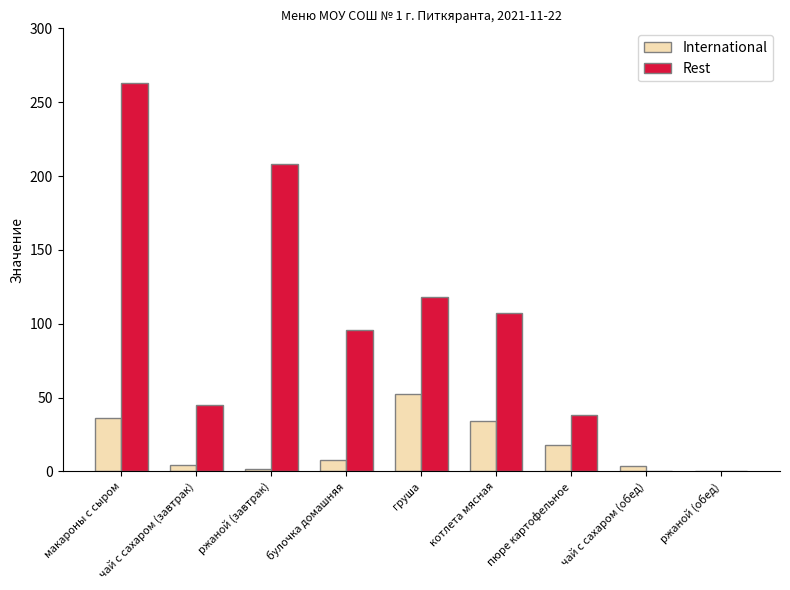

At which label does Rest reach its peak?

макароны с сыром